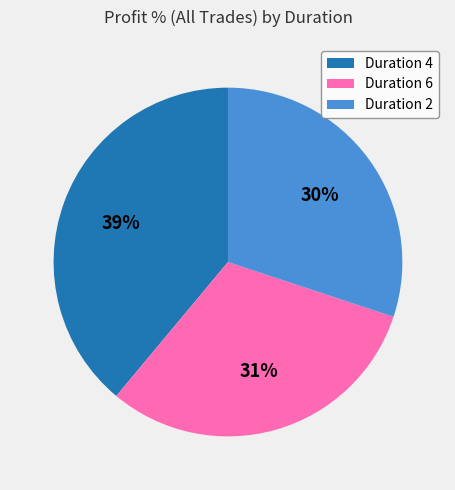

Is there a majority slice in this chart?

No